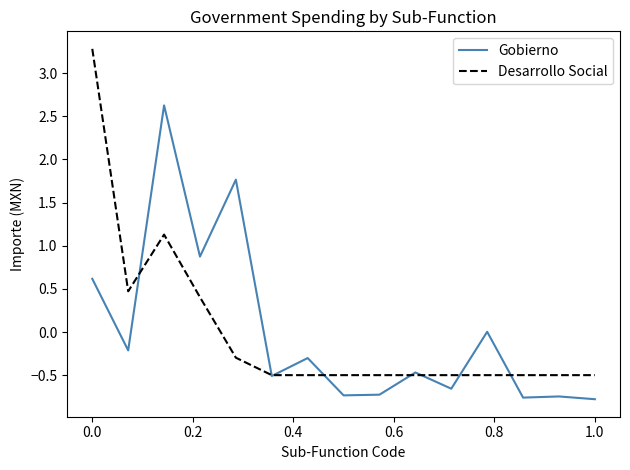

What is the highest value of the Desarrollo Social series?

3.3